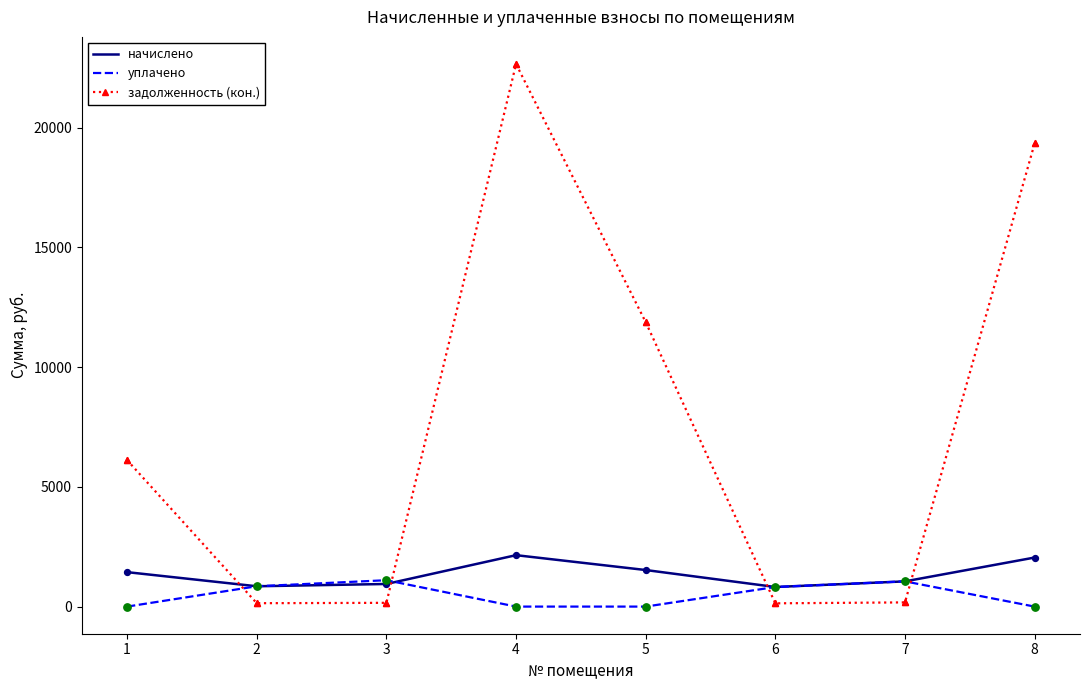

Which series has the largest total across all categories?

задолженность (кон.)